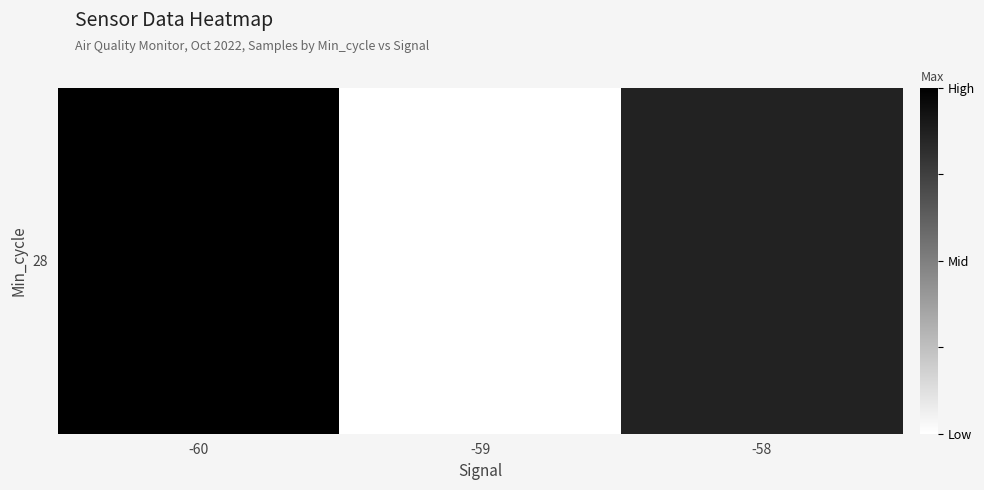

How many data points are above 0?

2